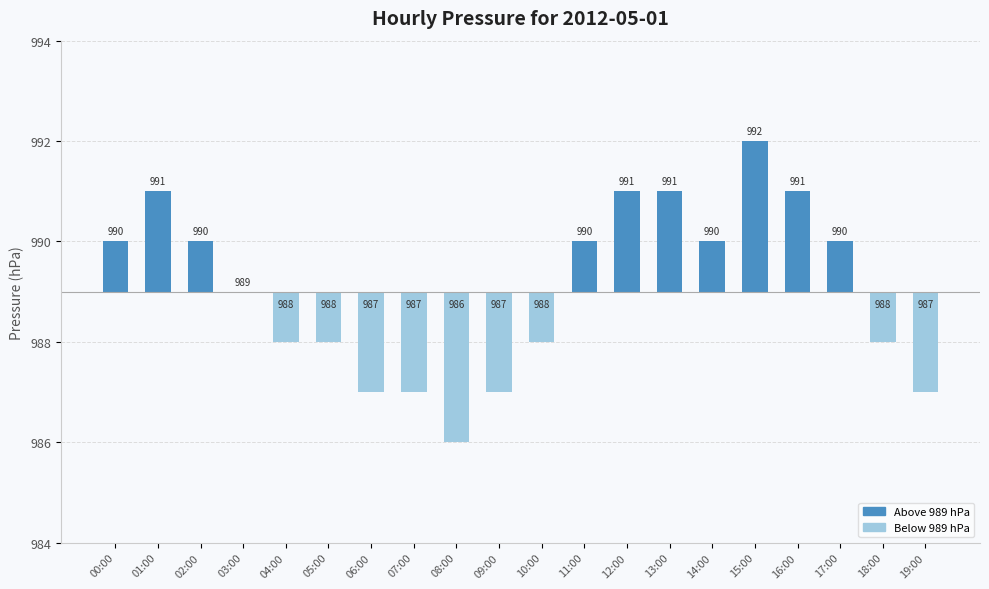

How many values are between -1 and 2?

14